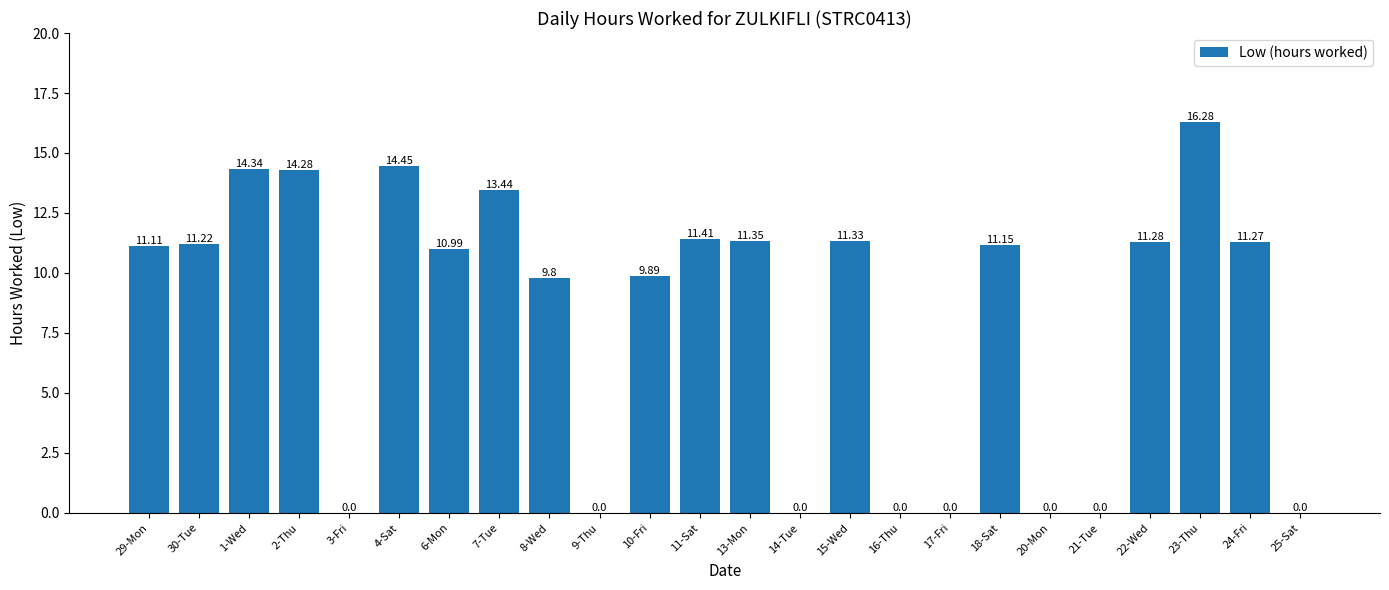

At which label does the data first exceed 11?

29-Mon